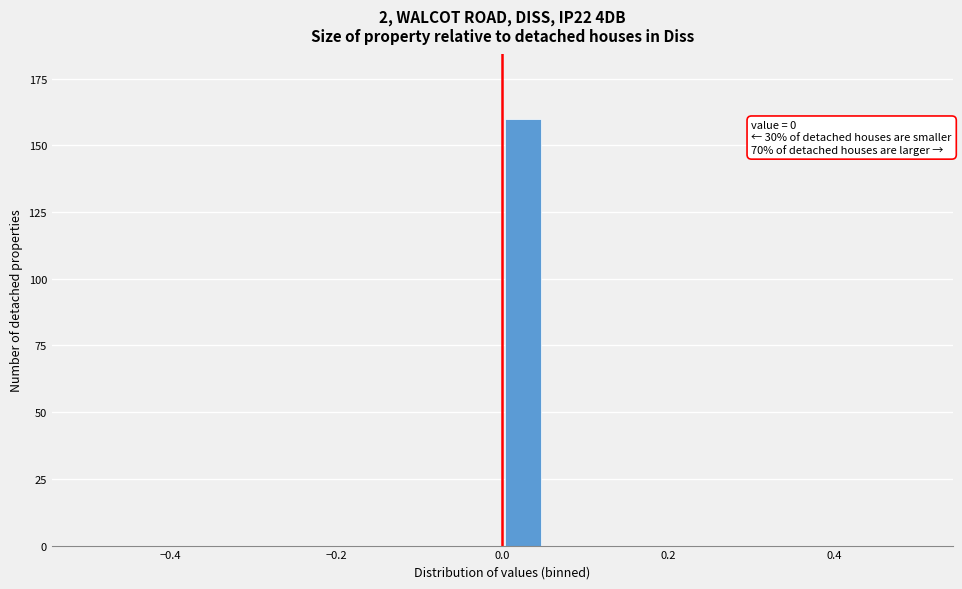

Around what value on the x-axis is the tallest bar? Give the approximate position of its centre, as read against the axis.

0.02